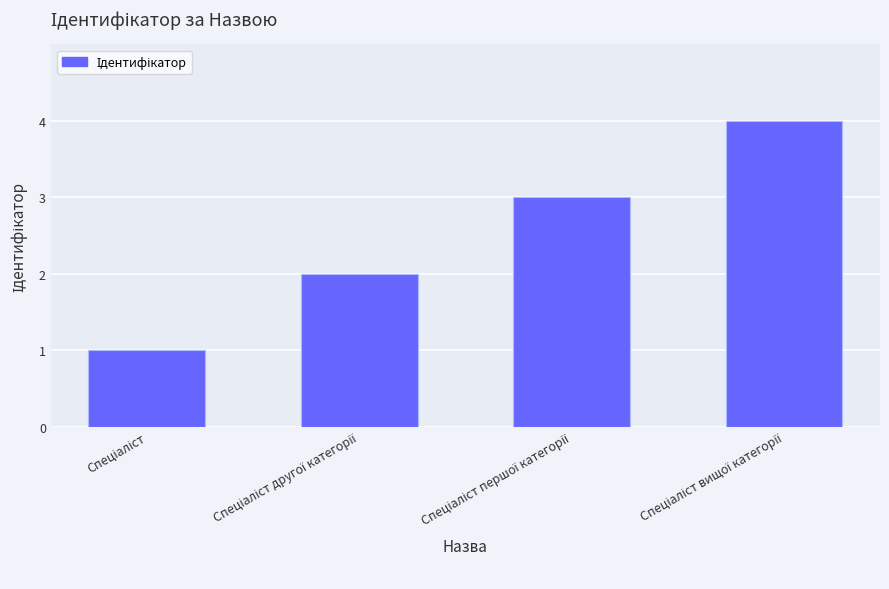

How many data points are less than 3?

2